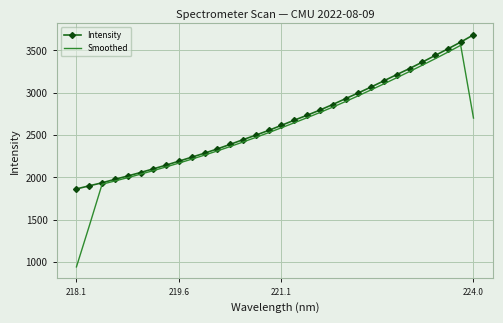

Which series has the largest range (max minus min)?

Smoothed